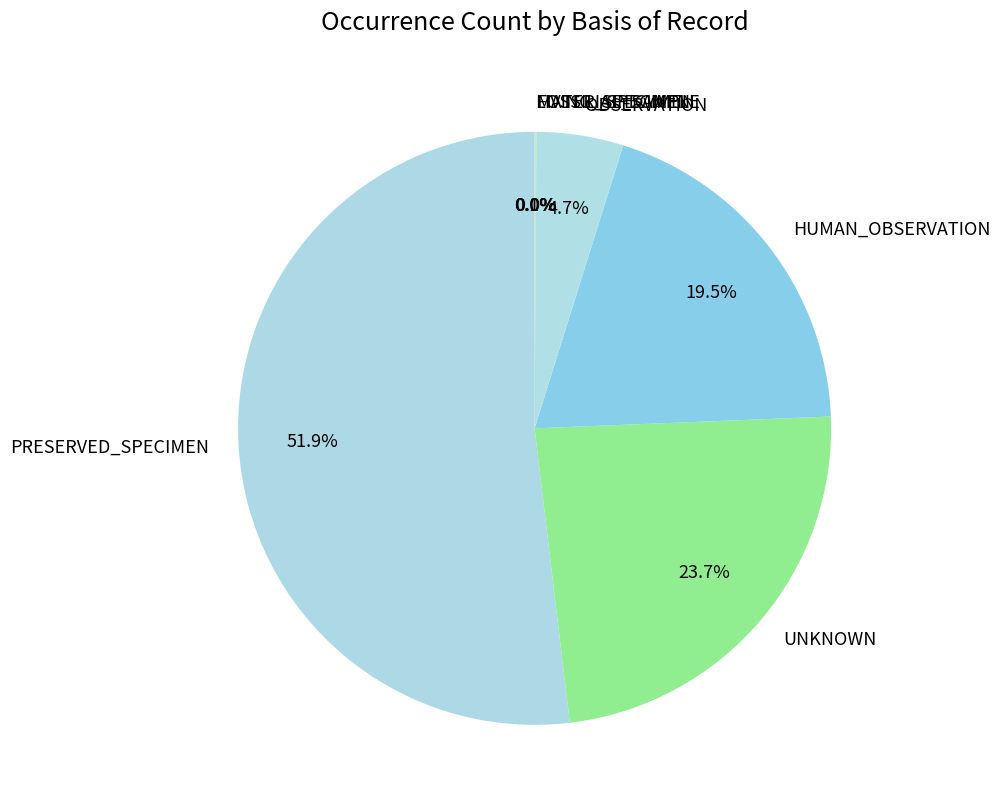

Which category has the biggest portion of the pie?

PRESERVED_SPECIMEN